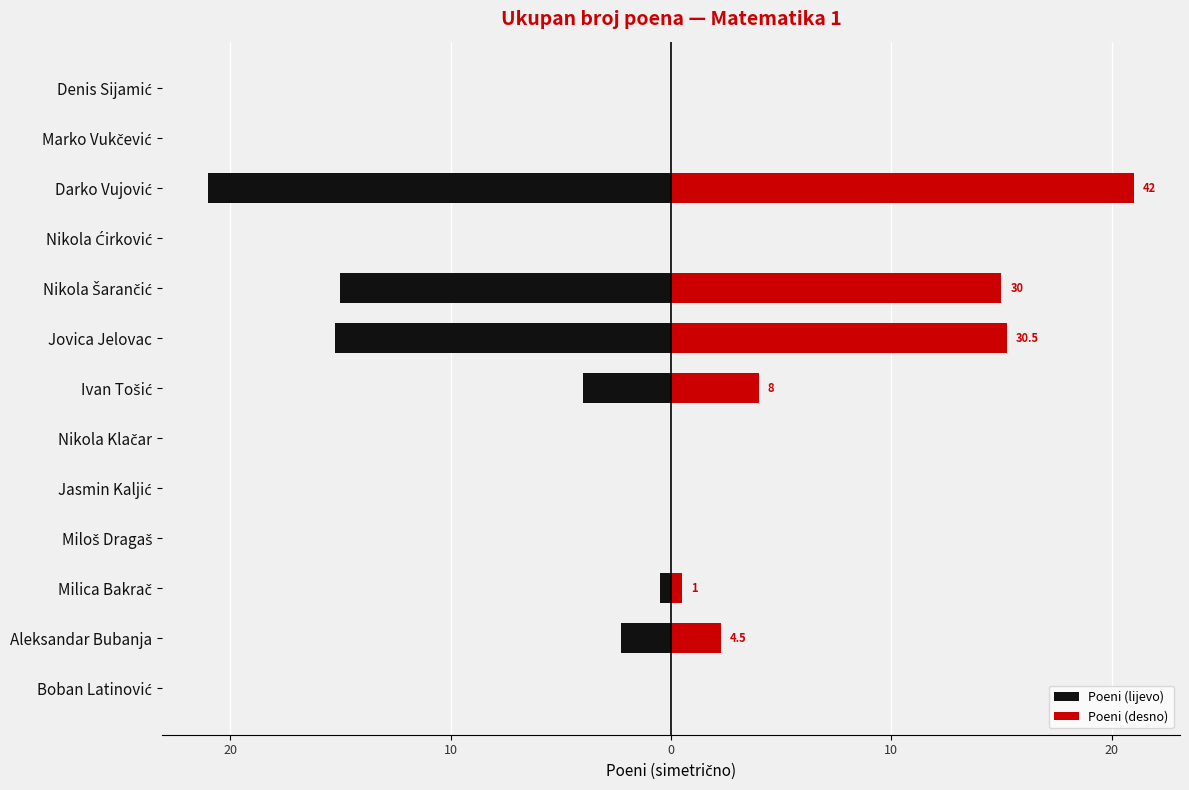

Reading left to right, extract all data points from this chart.

Poeni (lijevo): 0.0	-2.2	-0.5	0.0	0.0	0.0	-4.0	-15.2	-15.0	0.0	-21.0	0.0	0.0
Poeni (desno): 0.0	2.2	0.5	0.0	0.0	0.0	4.0	15.2	15.0	0.0	21.0	0.0	0.0